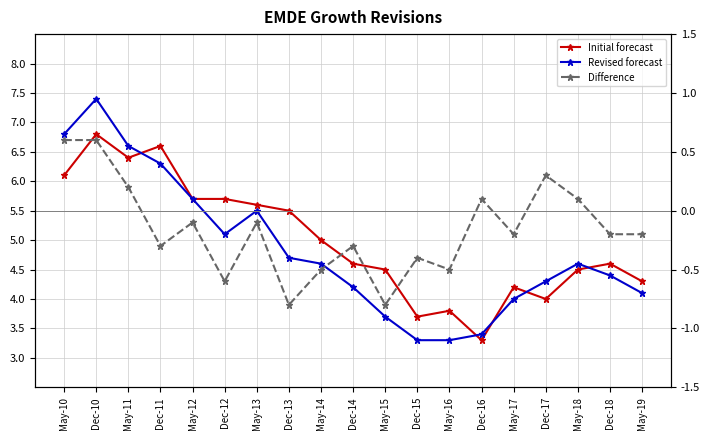

What is the label of the 8th point from the right?

Dec-15